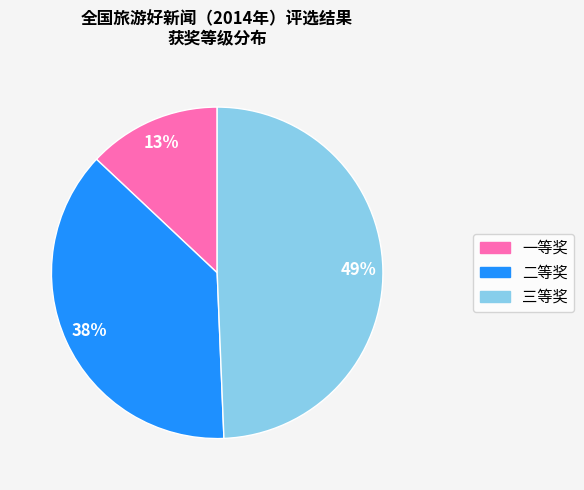

Which category has the biggest portion of the pie?

三等奖